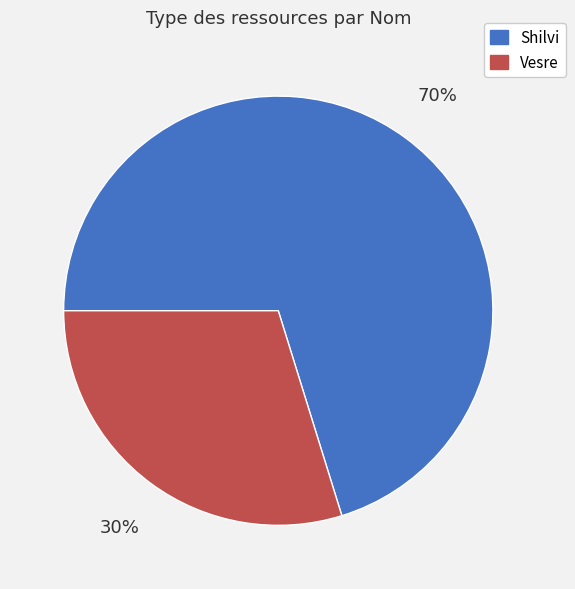

To the nearest percent, what is the combined percentage of Shilvi and Vesre?

100%